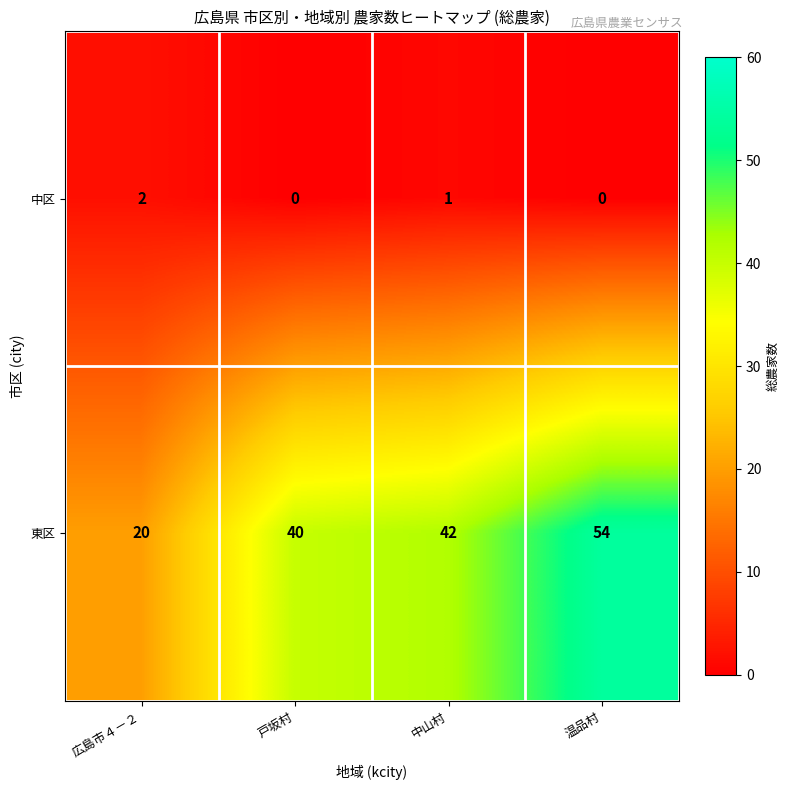

The 東区 series shows 10 at 中山村. True or false?

False